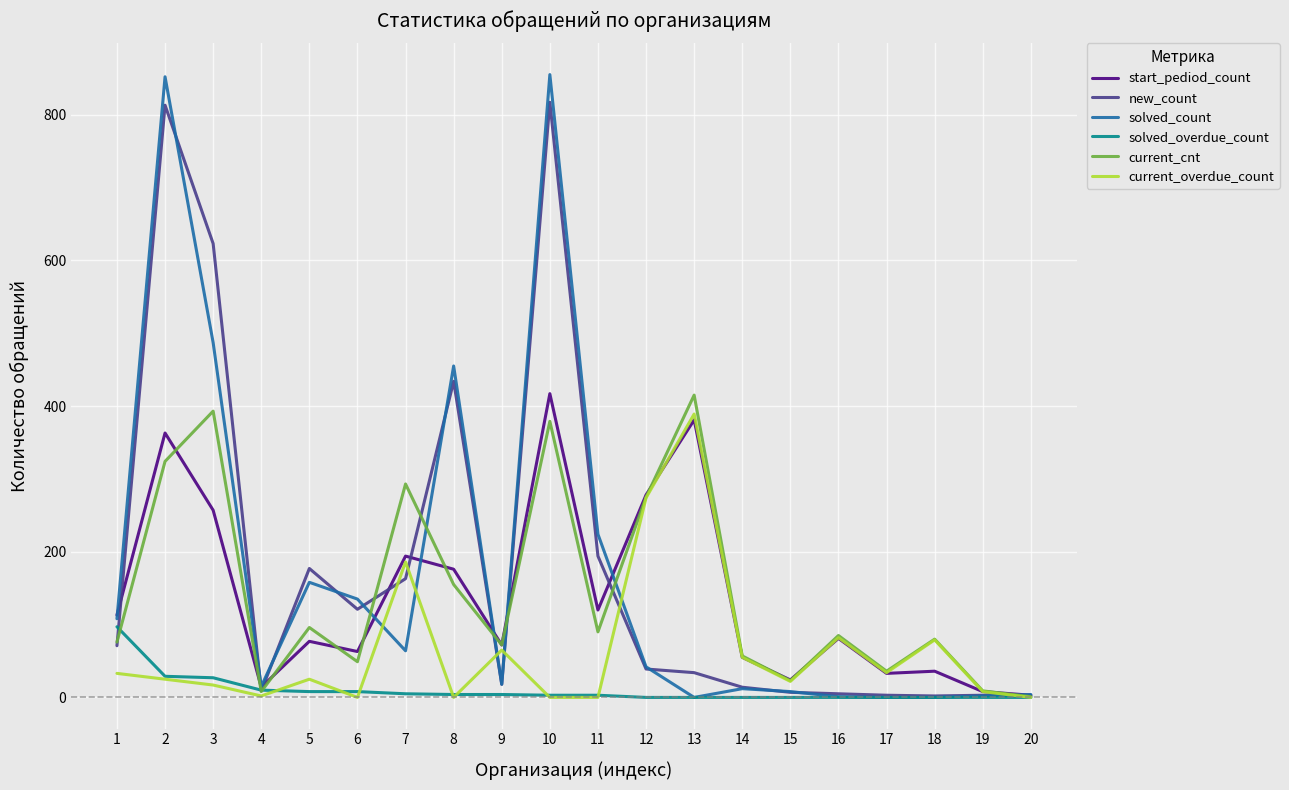

What is the maximum value shown in the chart?

855